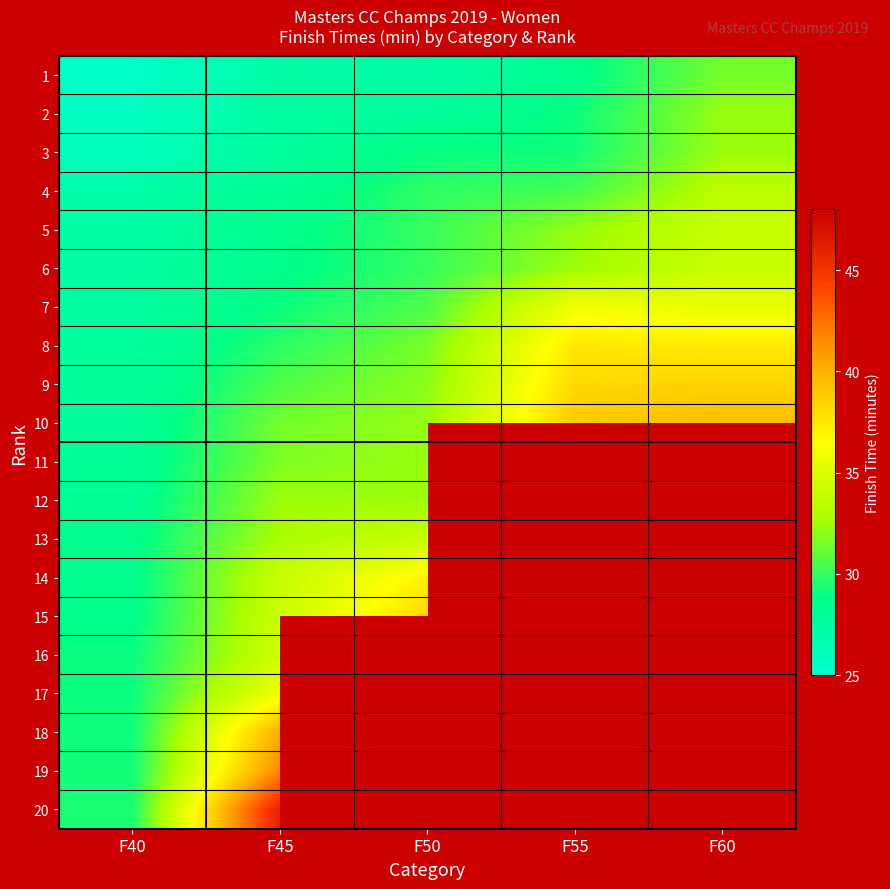

Which series has the largest total across all categories?

10